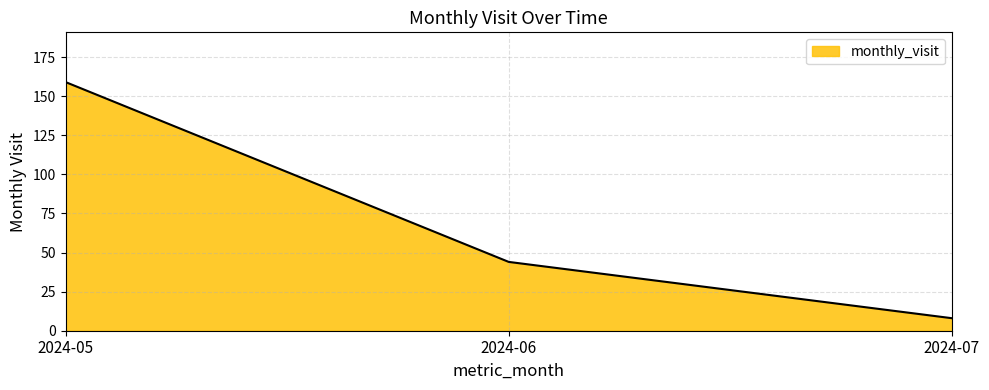

Reading left to right, what are all the values shown in this chart?

159	44	8